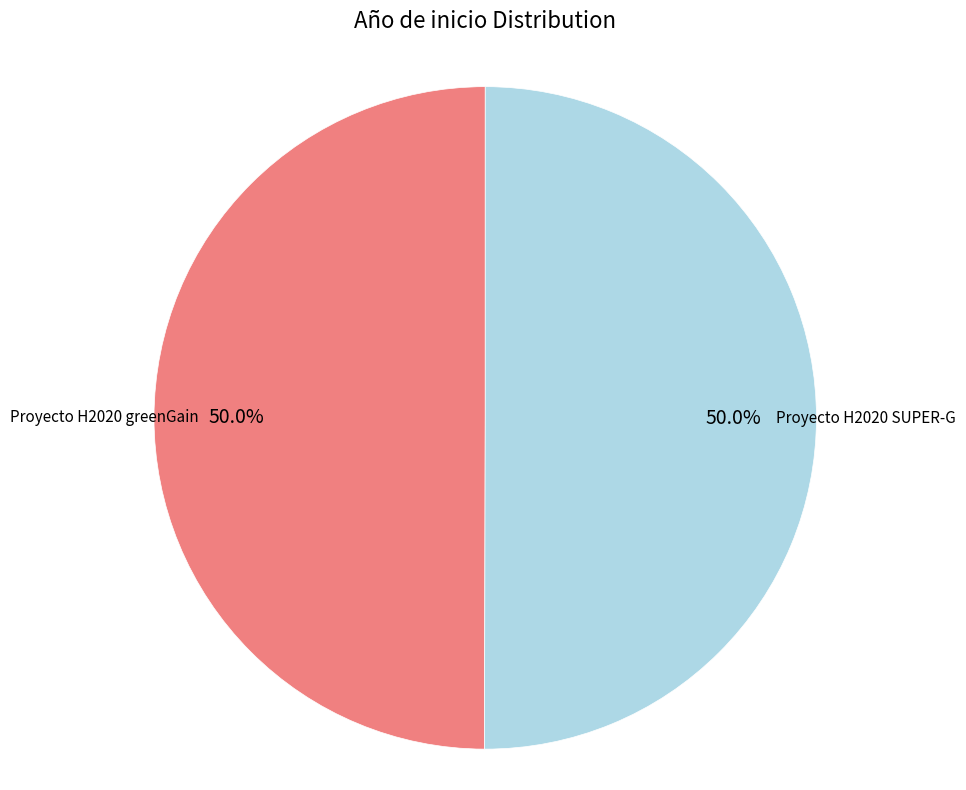

Combined, what portion of the pie is Proyecto H2020 SUPER-G and Proyecto H2020 greenGain?

100.0%